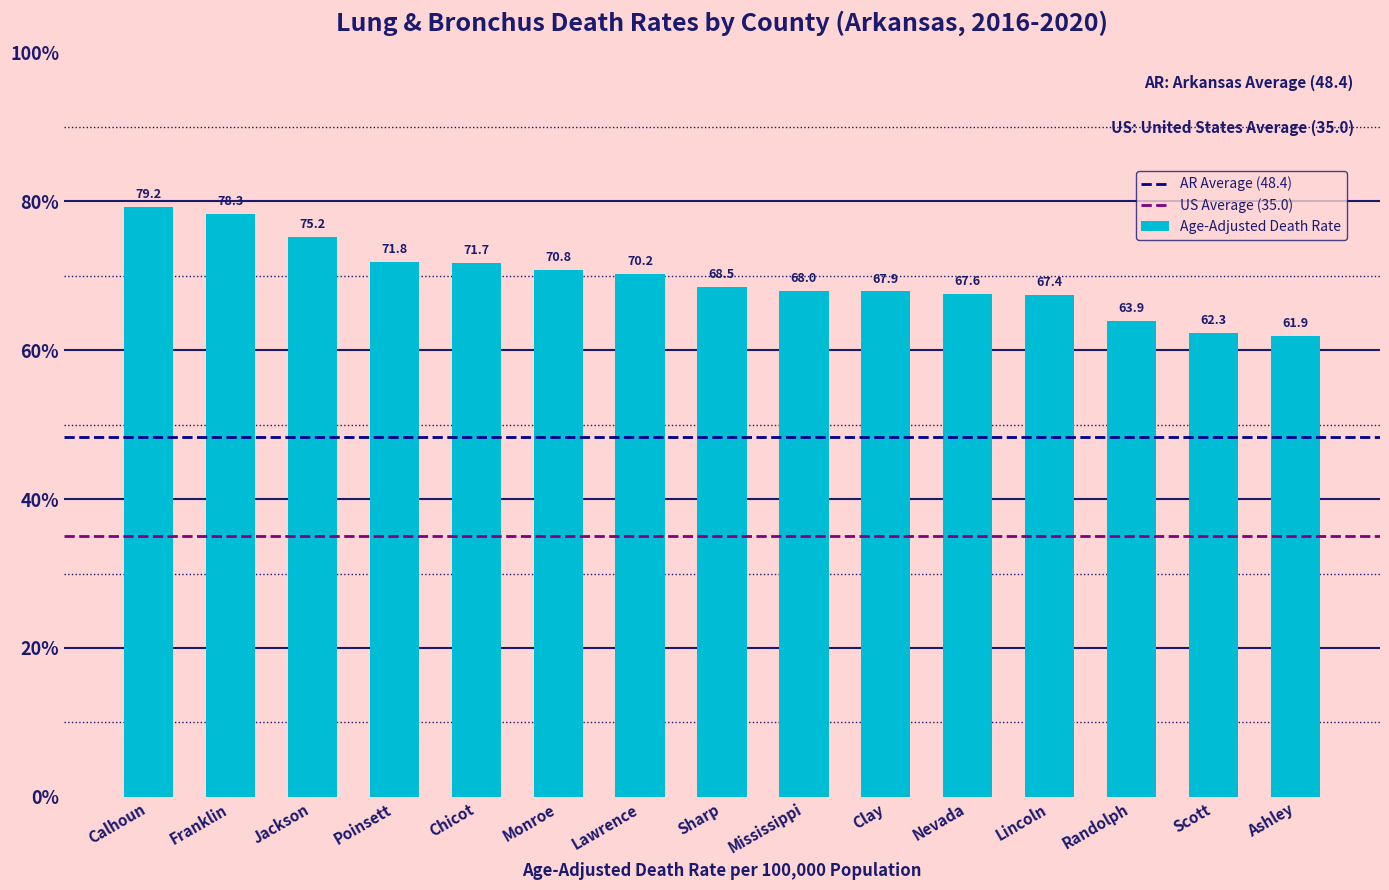

Reading right to left, what are all the values shown in this chart?

61.9	62.3	63.9	67.4	67.6	67.9	68.0	68.5	70.2	70.8	71.7	71.8	75.2	78.3	79.2